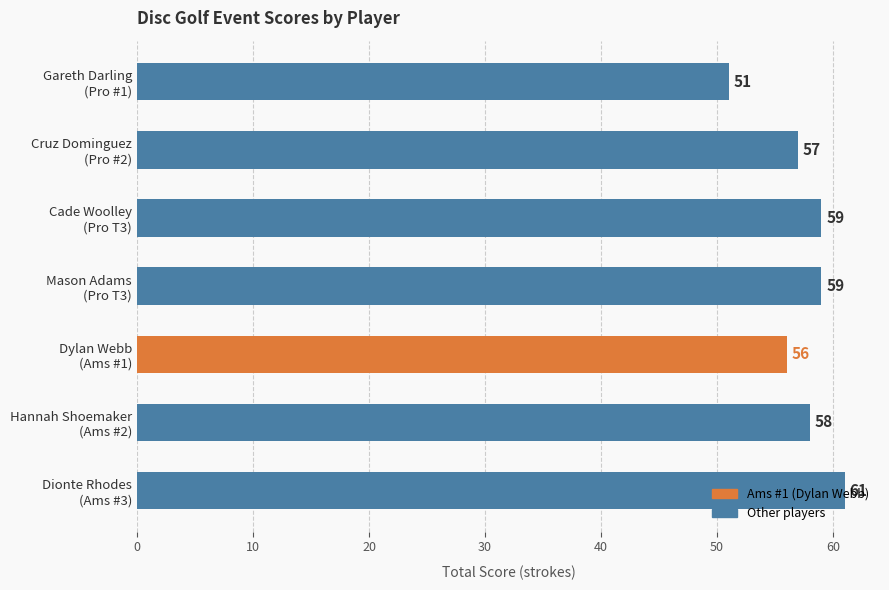

What is the maximum value shown in the chart?

61